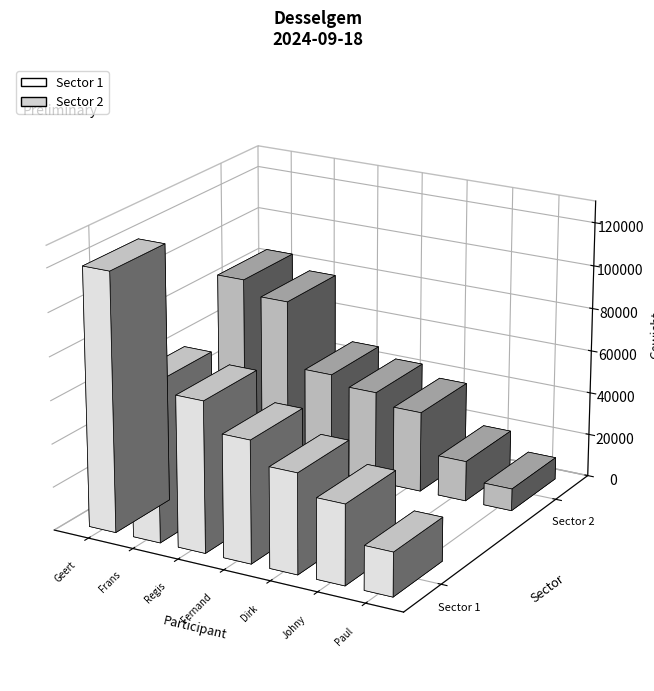

What is the difference between the maximum and second lowest values in the Sector 2 series?

65600